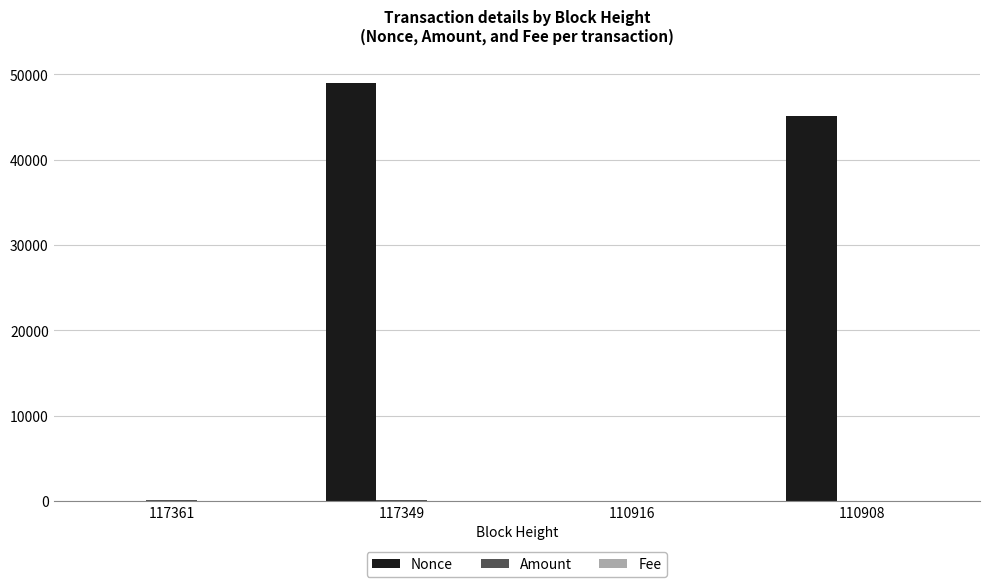

Where is Nonce nearest to the value 24507?

110908